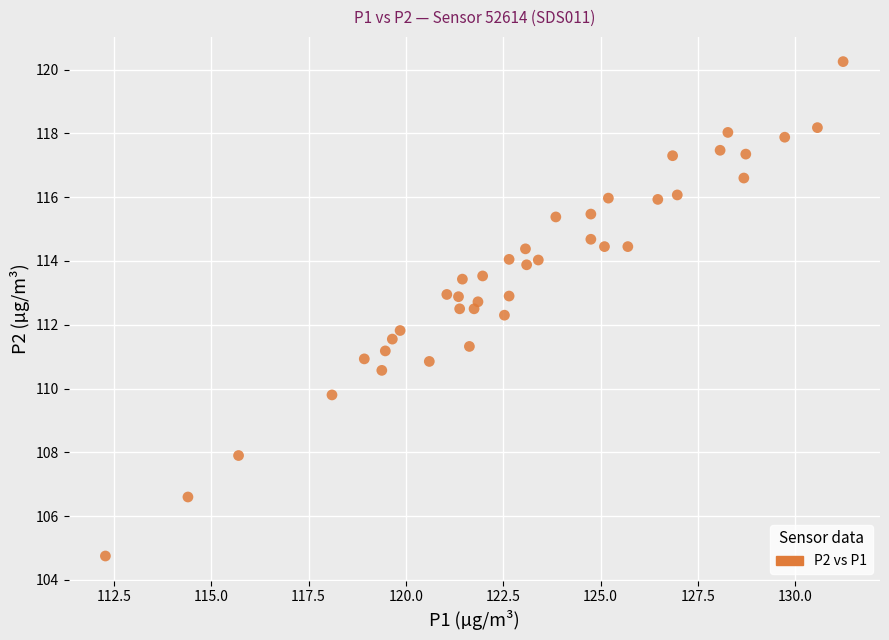

What is the range of Y values (max minus min)?

15.5